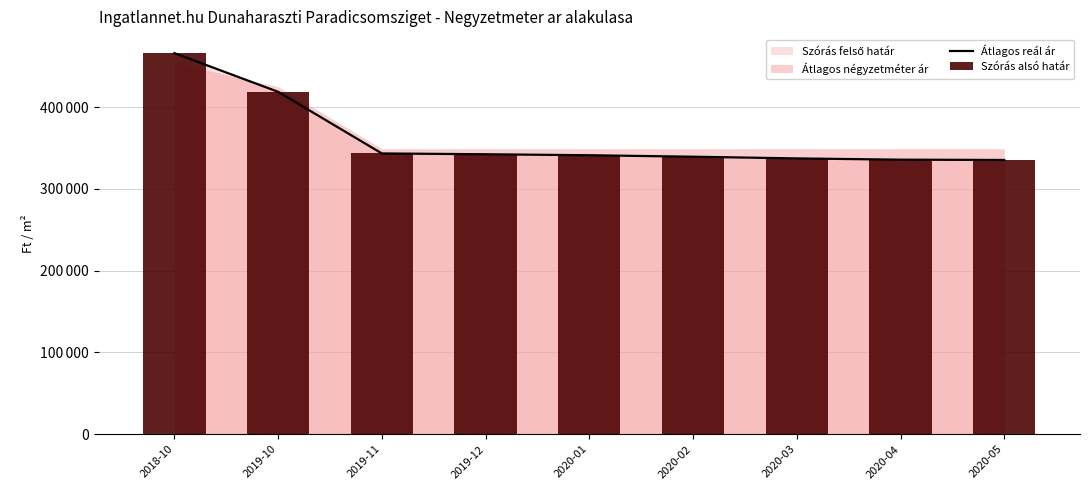

Reading right to left, extract all data points from this chart.

Átlagos reál ár: 335285	335650	337189	339263	341061	342271	343260	418601	465866
Szórás alsó határ: 335285	335650	337189	339263	341061	342271	343260	418601	465866